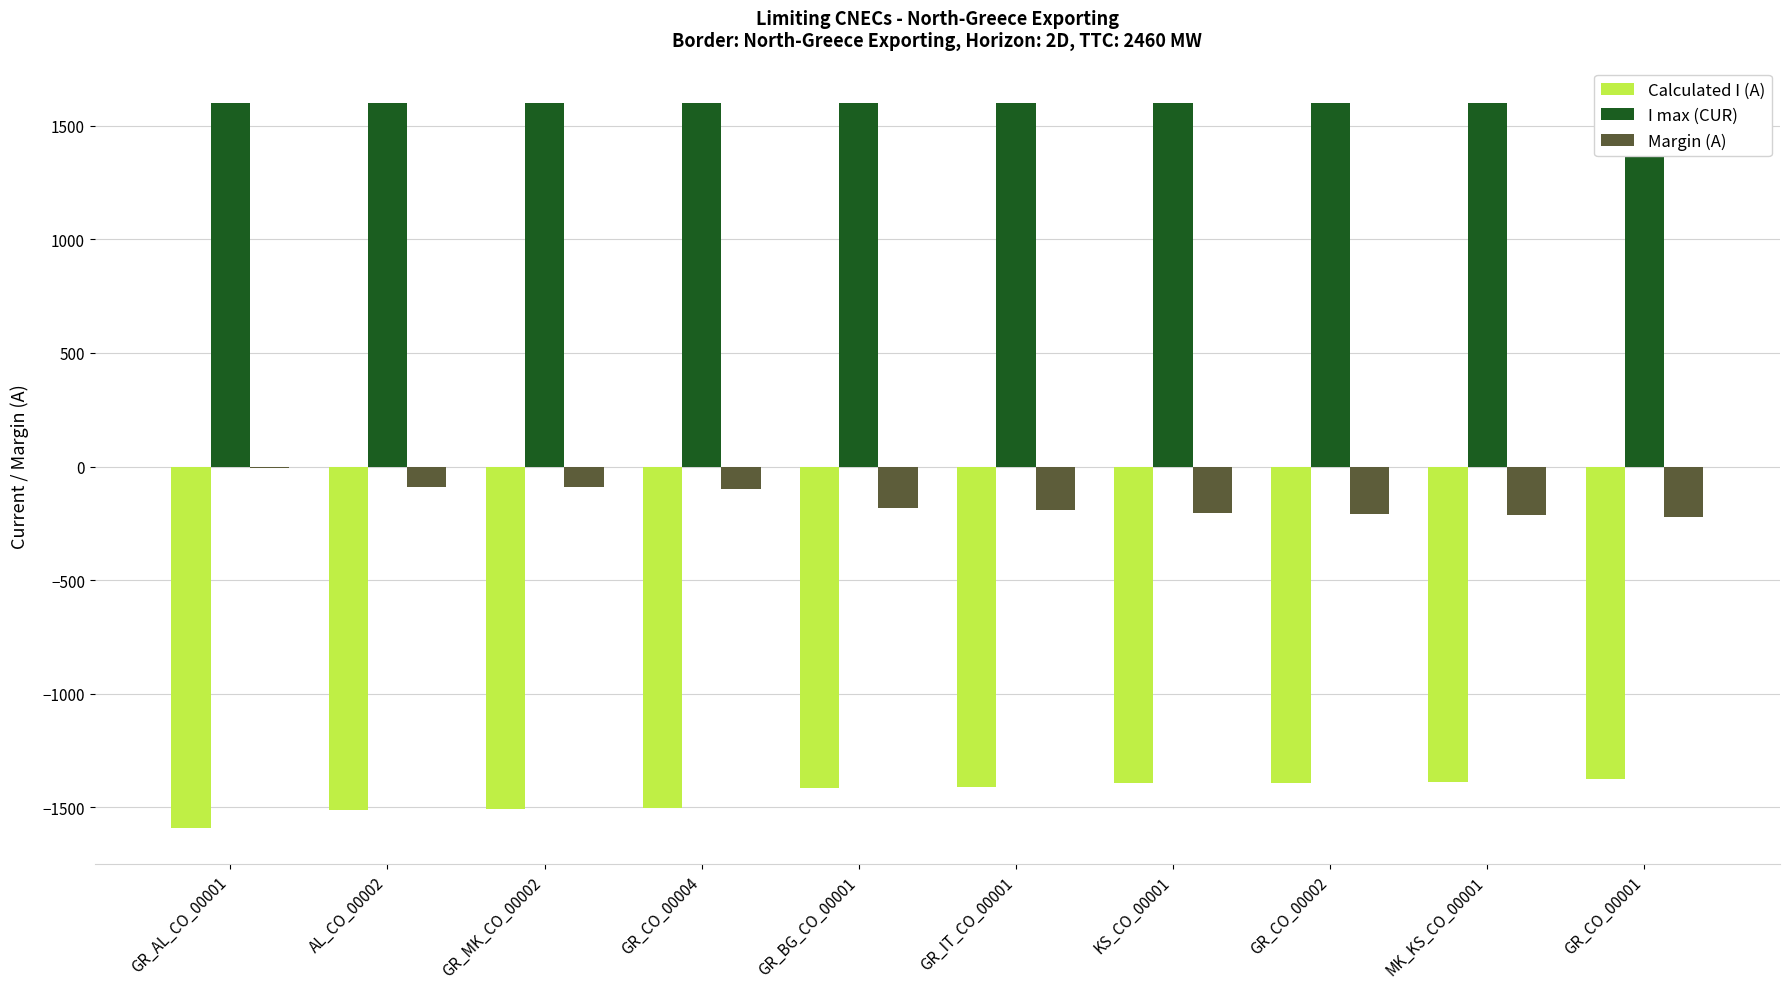

Count the number of categories in the chart.

10